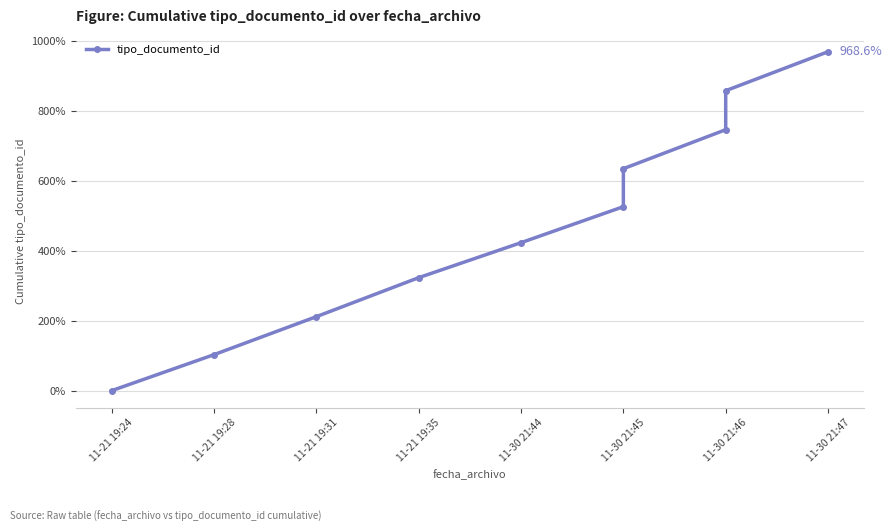

What is the ratio of the value at 11-21 19:28 to the value at 11-21 19:35?

0.3